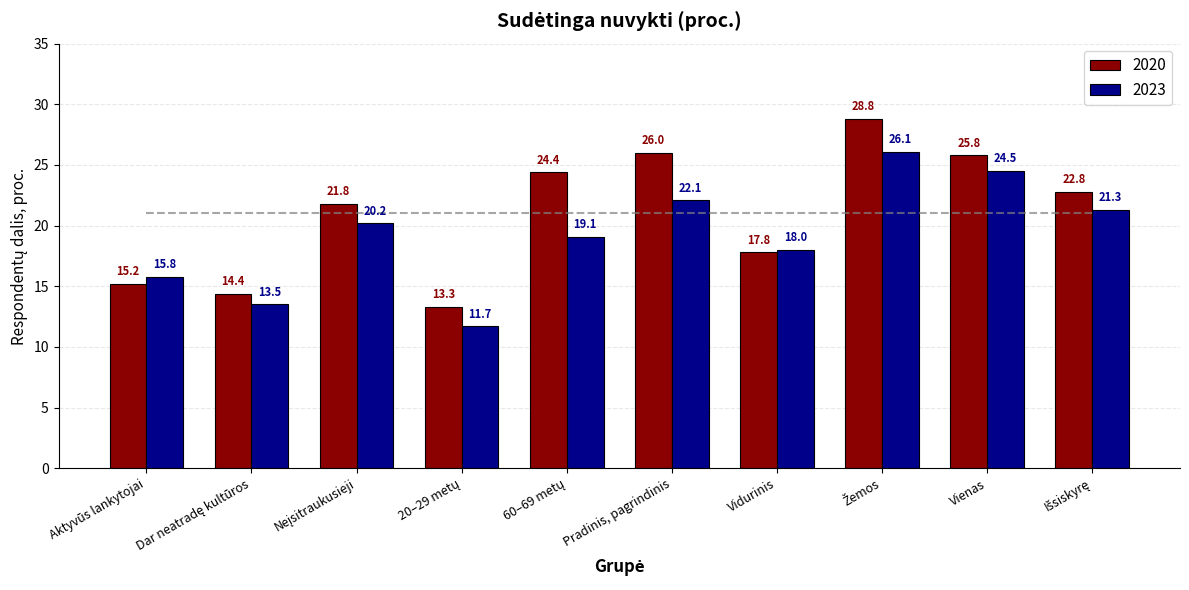

Reading left to right, what are all the values shown in this chart?

2020: 15.2	14.4	21.8	13.3	24.4	26.0	17.8	28.8	25.8	22.8
2023: 15.8	13.5	20.2	11.7	19.1	22.1	18.0	26.1	24.5	21.3